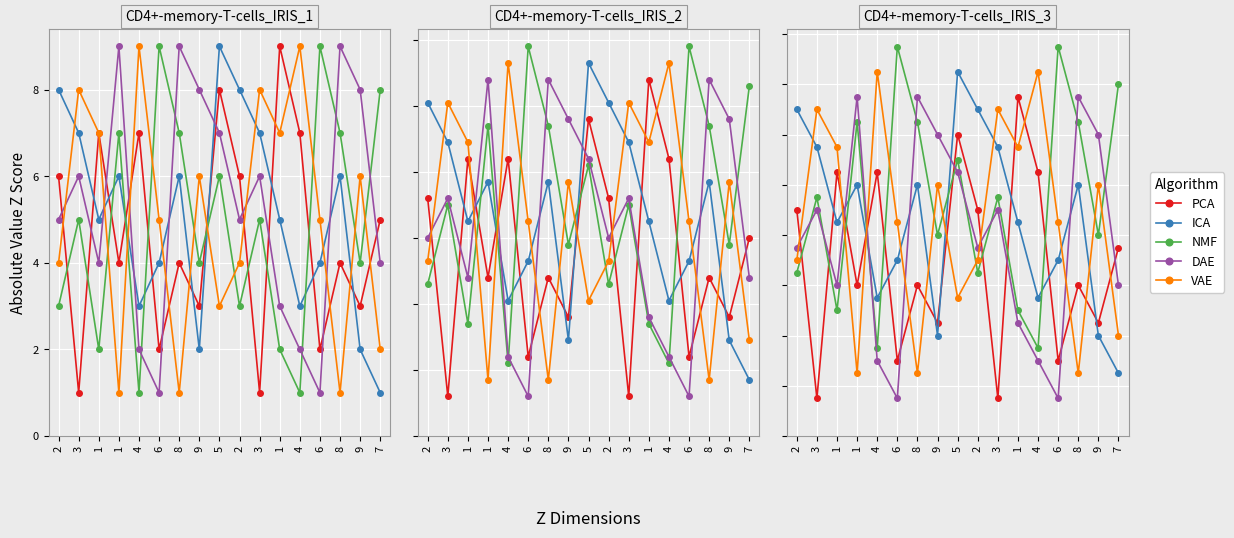

How many lines are shown in the chart?

5